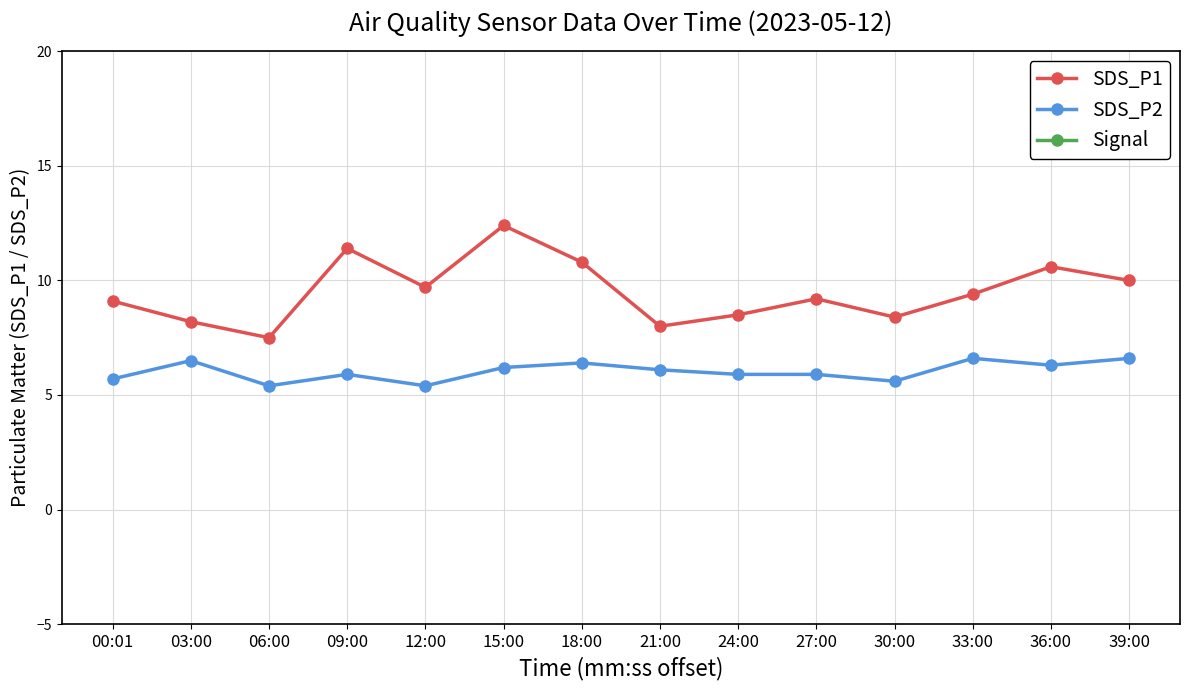

Is it true that SDS_P1 equals 12.4 at 21:00?

False